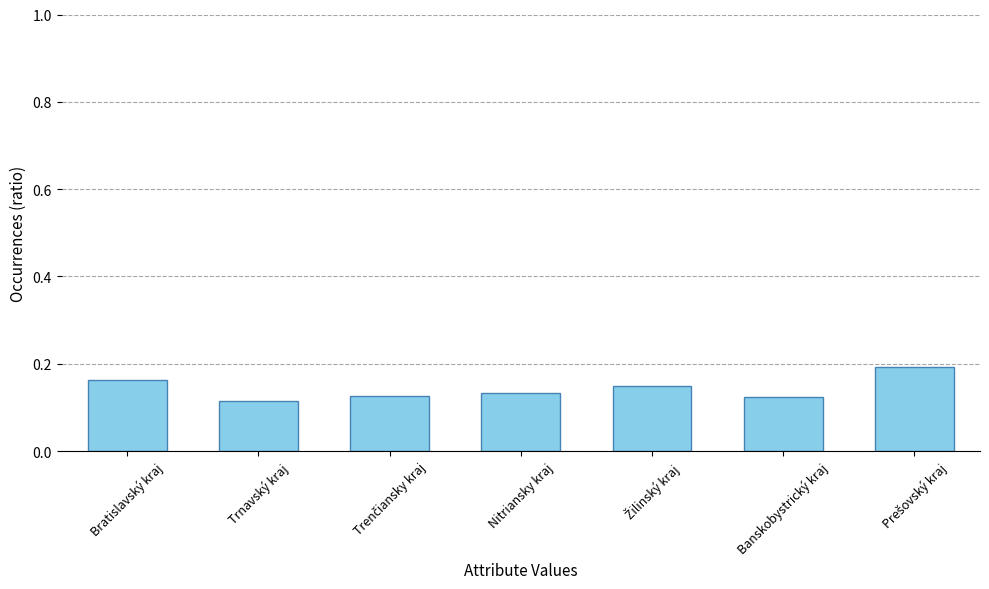

What is the label of the 6th bar from the left?

Banskobystrický kraj